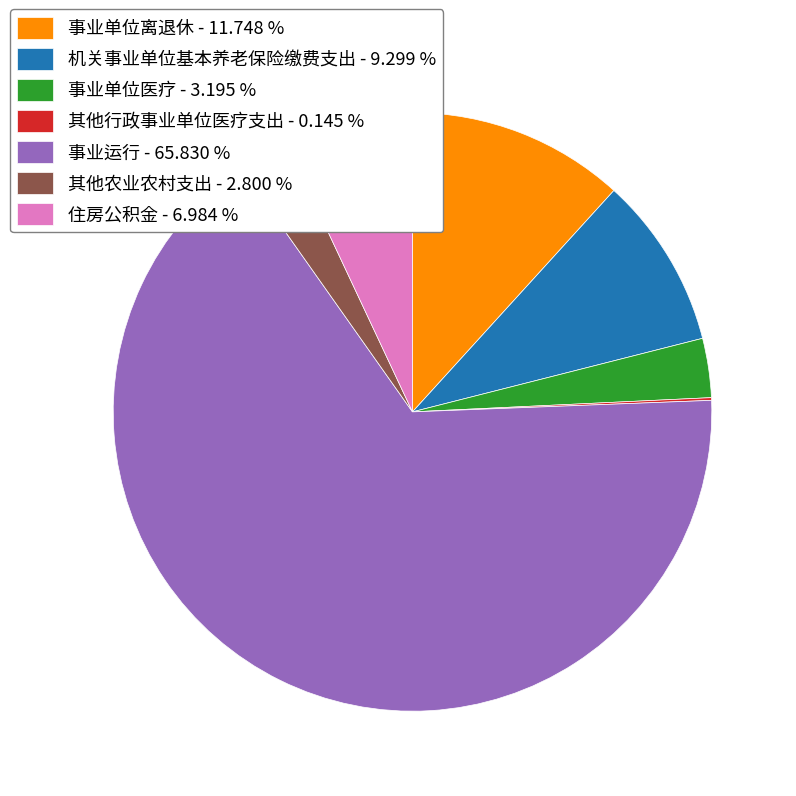

Do 其他农业农村支出 - 2.800 % and 机关事业单位基本养老保险缴费支出 - 9.299 % together represent more than half of the pie?

No